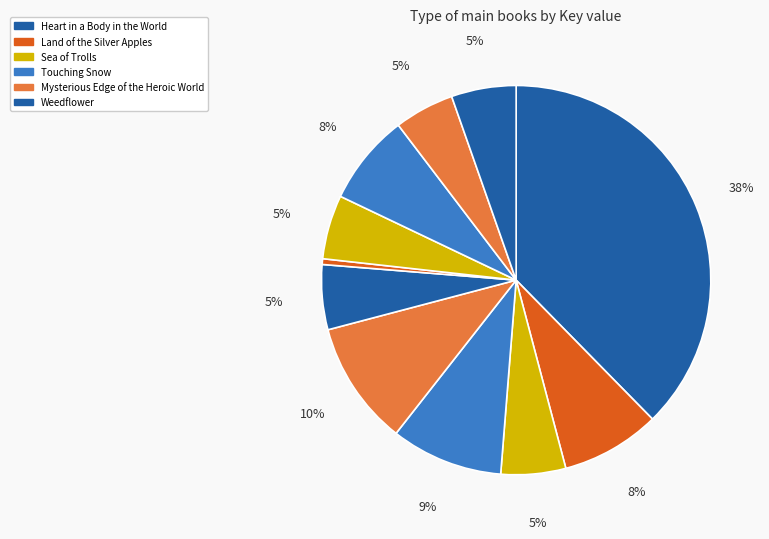

How many slices are in this pie chart?

11